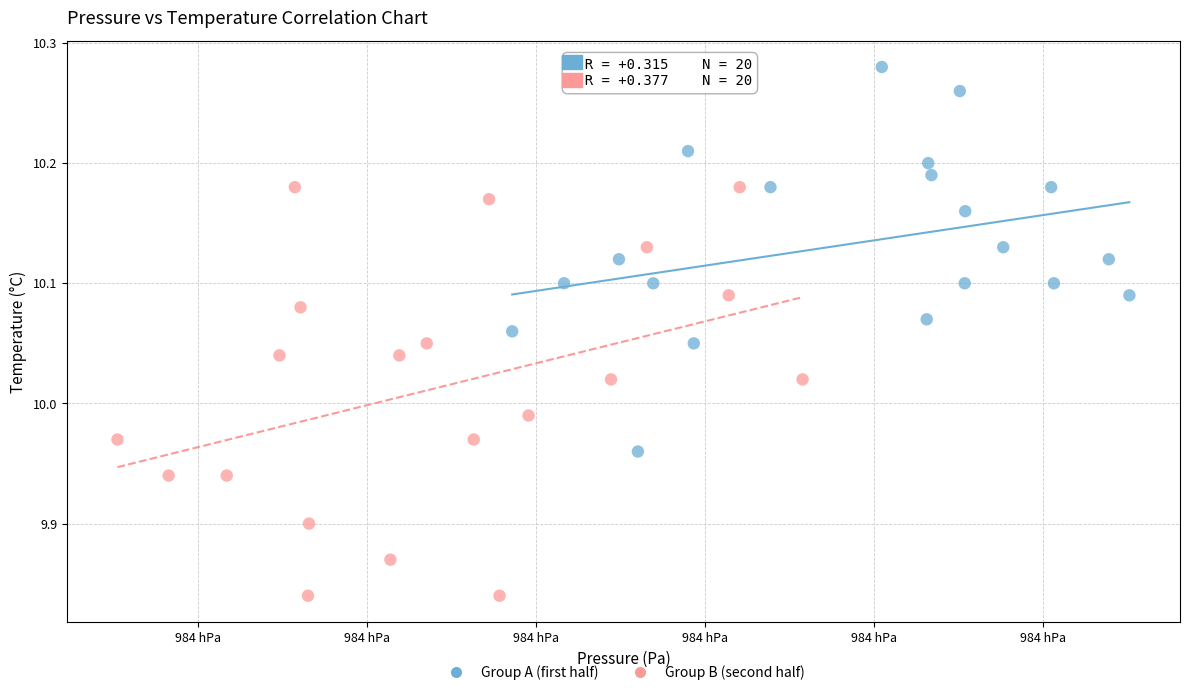

Which series reaches the maximum Y coordinate?

Group A (first half)